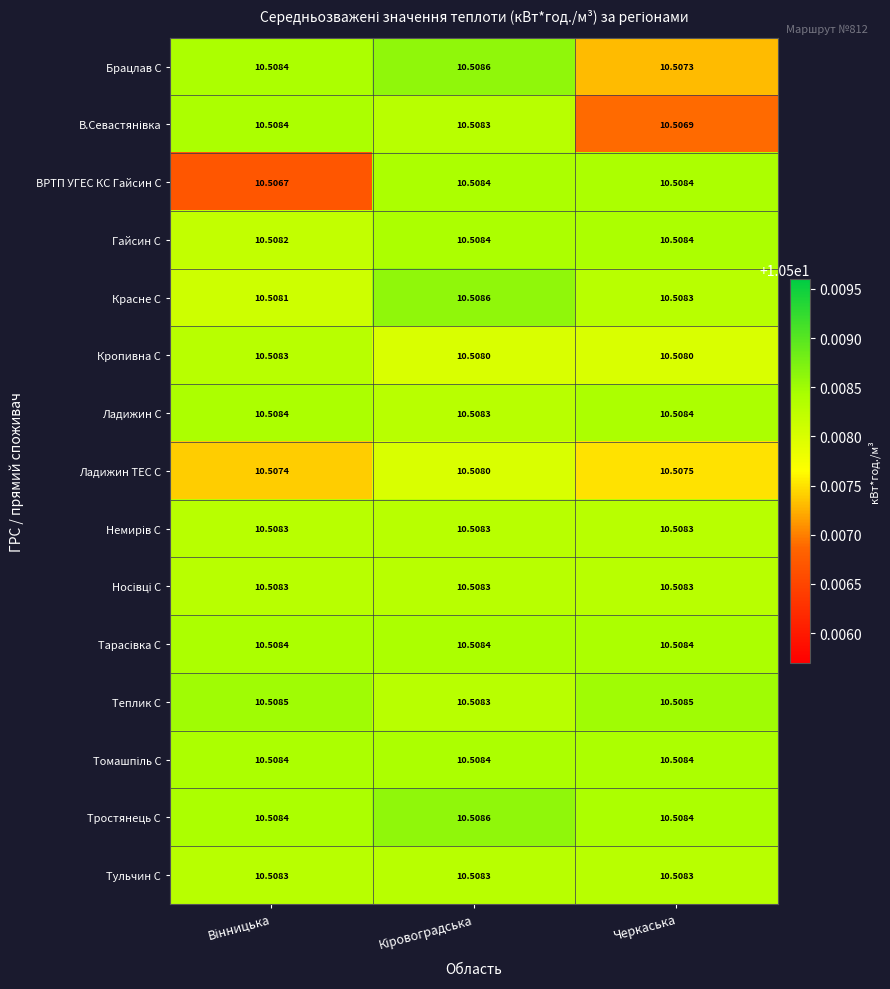

Which series has the widest spread of values?

ВРТП УГЕС КС Гайсин С